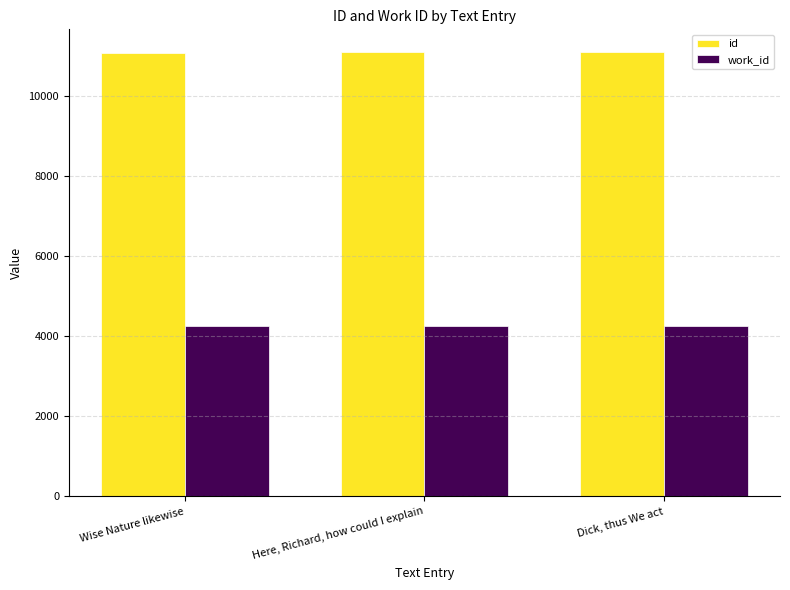

What is the spread (max minus min) of values at Here, Richard, how could I explain?

6841